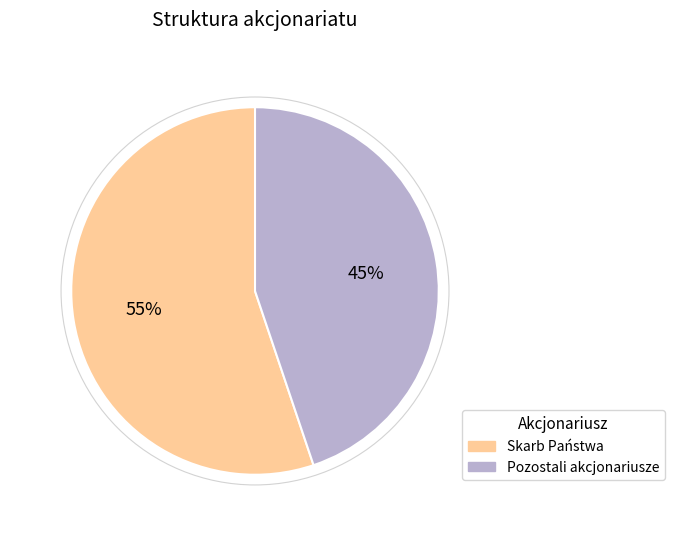

Which slice is the smallest?

Pozostali akcjonariusze